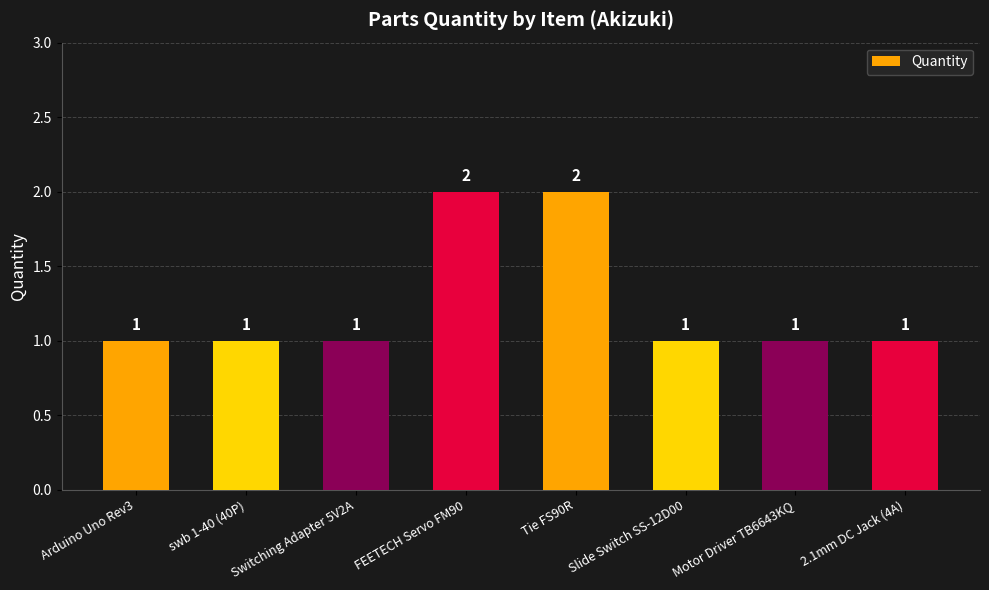

What is the ratio of the value at 2.1mm DC Jack (4A) to the value at FEETECH Servo FM90?

0.5